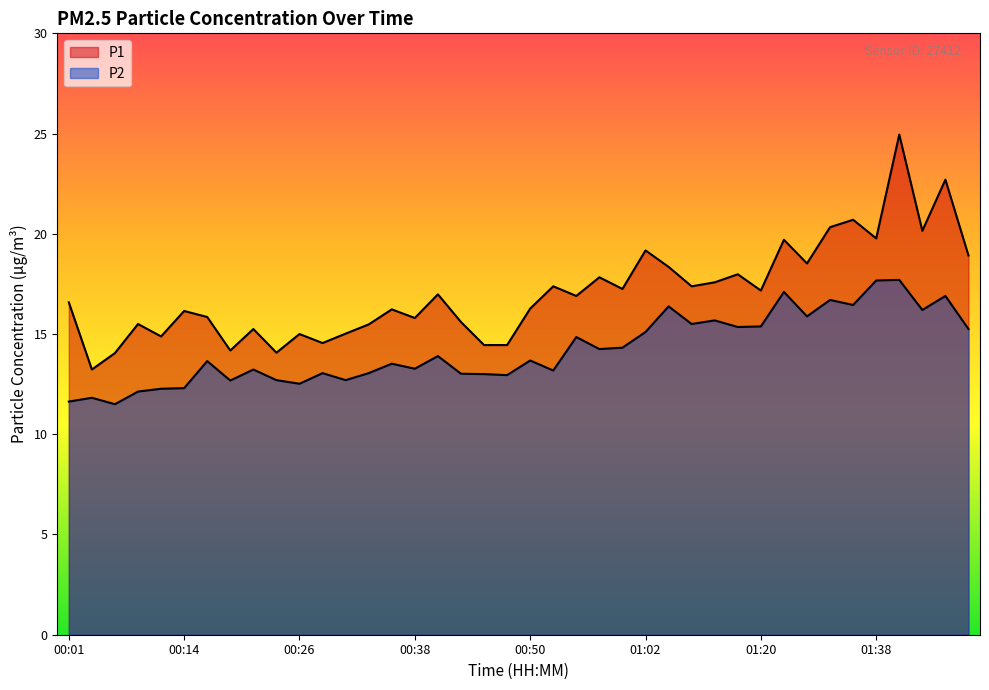

What are all the series names shown in the legend?

P1, P2